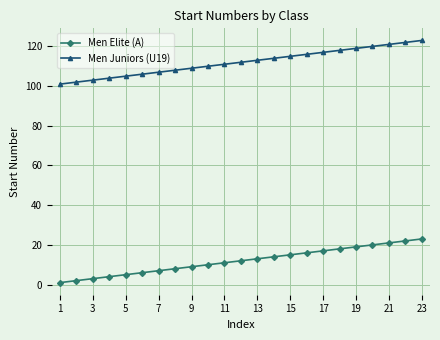

What is the difference between the maximum and minimum values in the Men Elite (A) series?

22